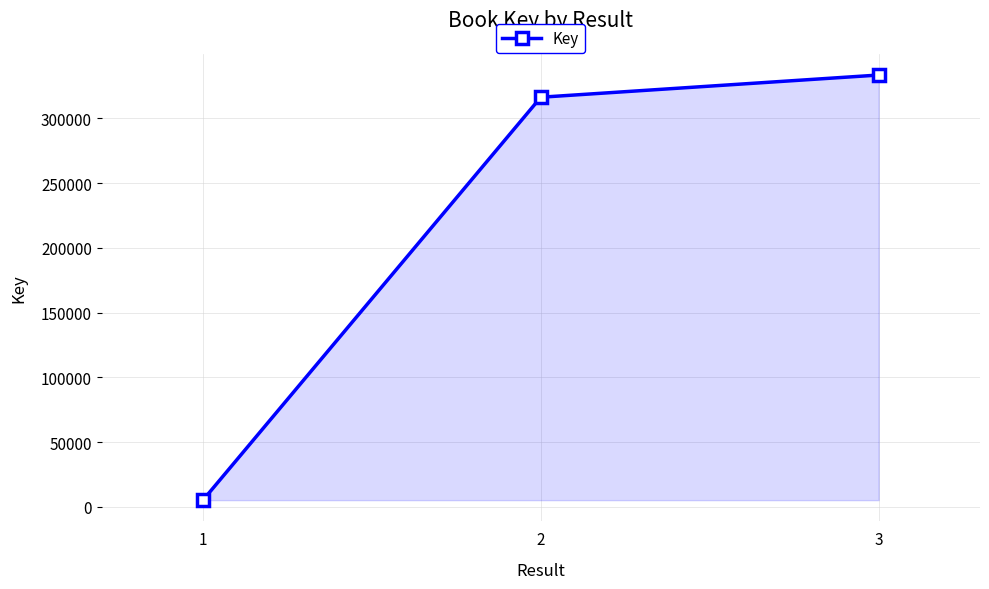

Is it true that the value at 2 is 168790?

False